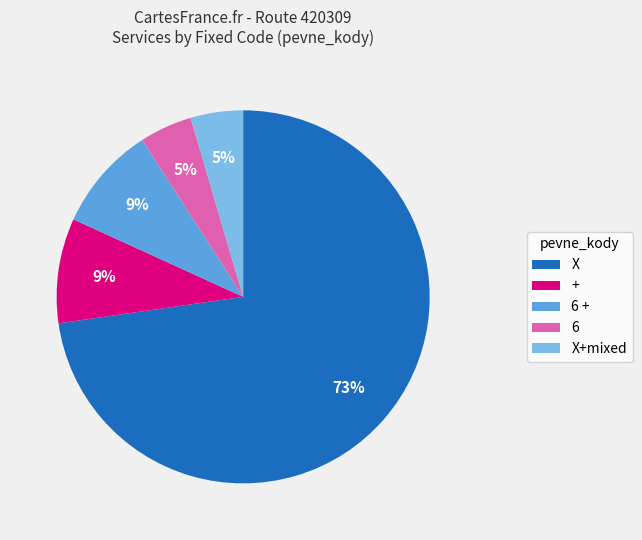

To the nearest percent, what portion does + represent?

9%